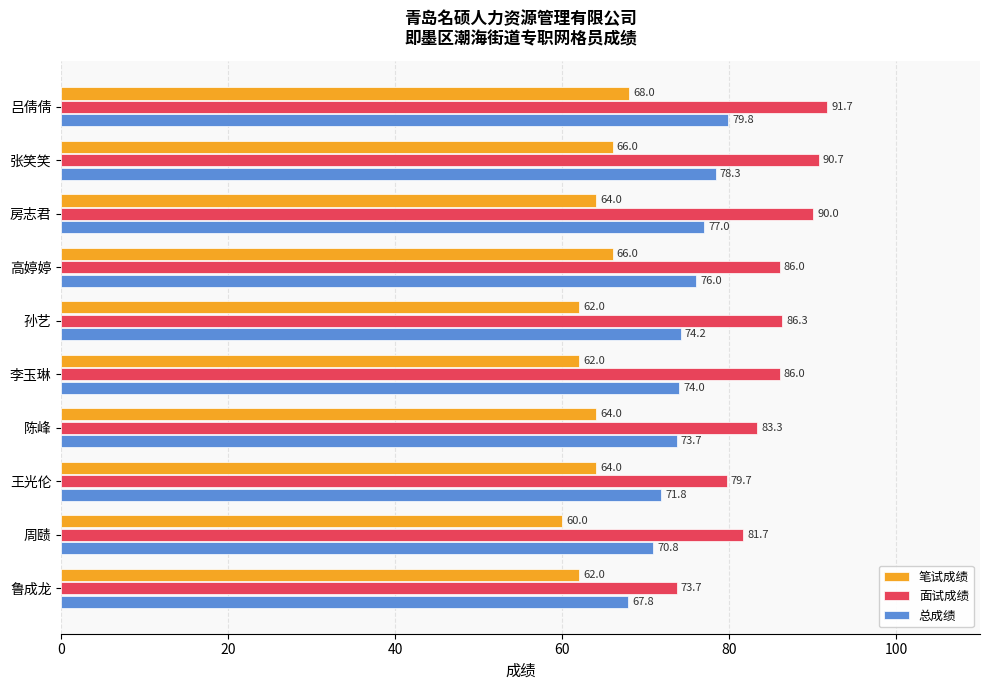

At which label does 笔试成绩 reach its minimum?

周赜